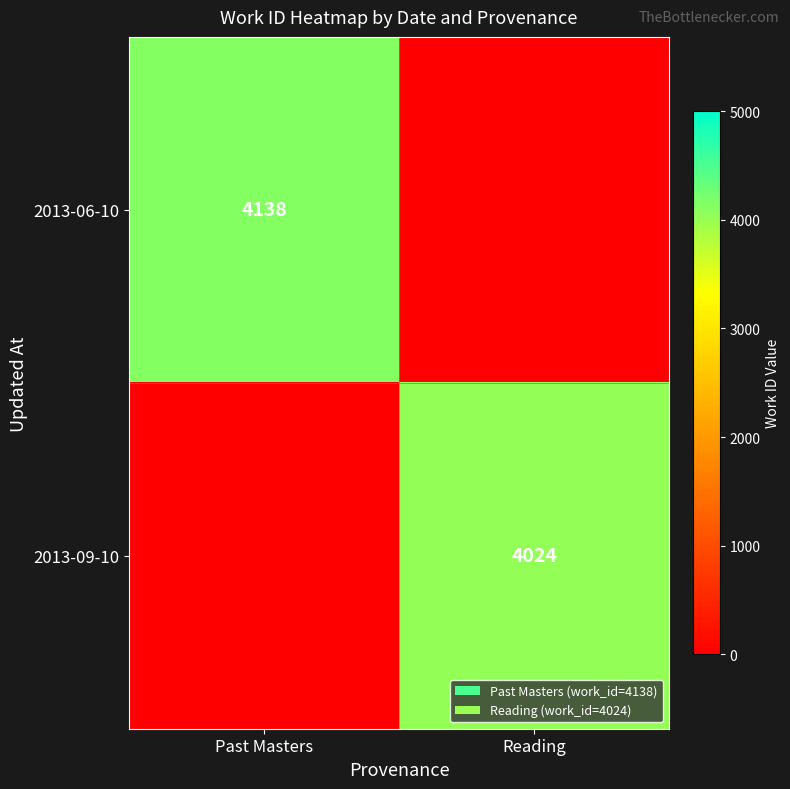

What is the total value across all series at Past Masters?

4138